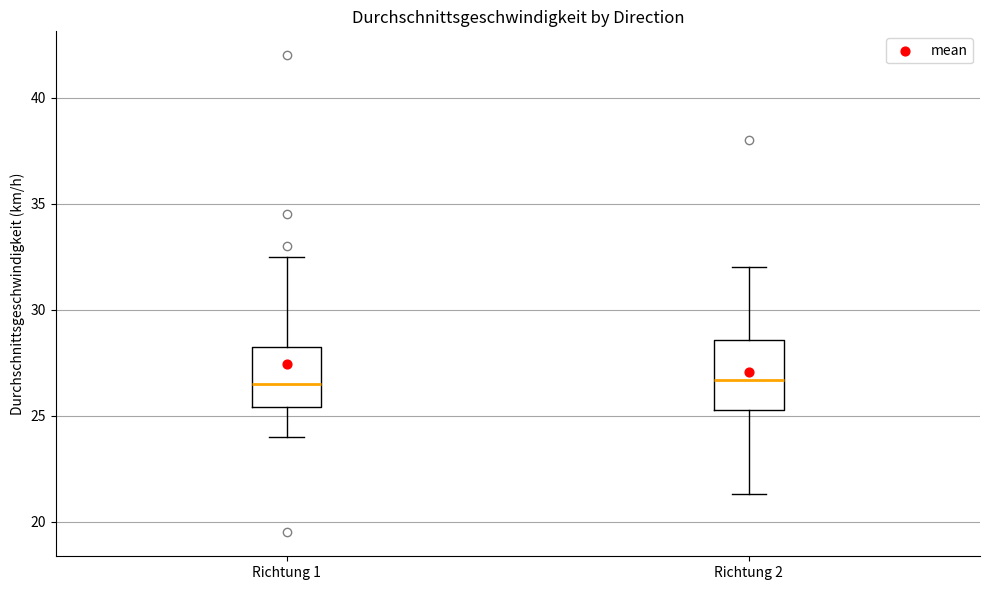

Reading left to right, transcribe this box plot: for each box, give where its median line is, the range the box spans, and where its two whiskers end, as read against the y-axis. The values are not printed on the chart, so give them approximately, as read against the axis.

Richtung 1: median 26.5, box 25.5 to 28.5, whiskers 24.0 to 32.5
Richtung 2: median 26.5, box 25.5 to 28.5, whiskers 21.5 to 32.0